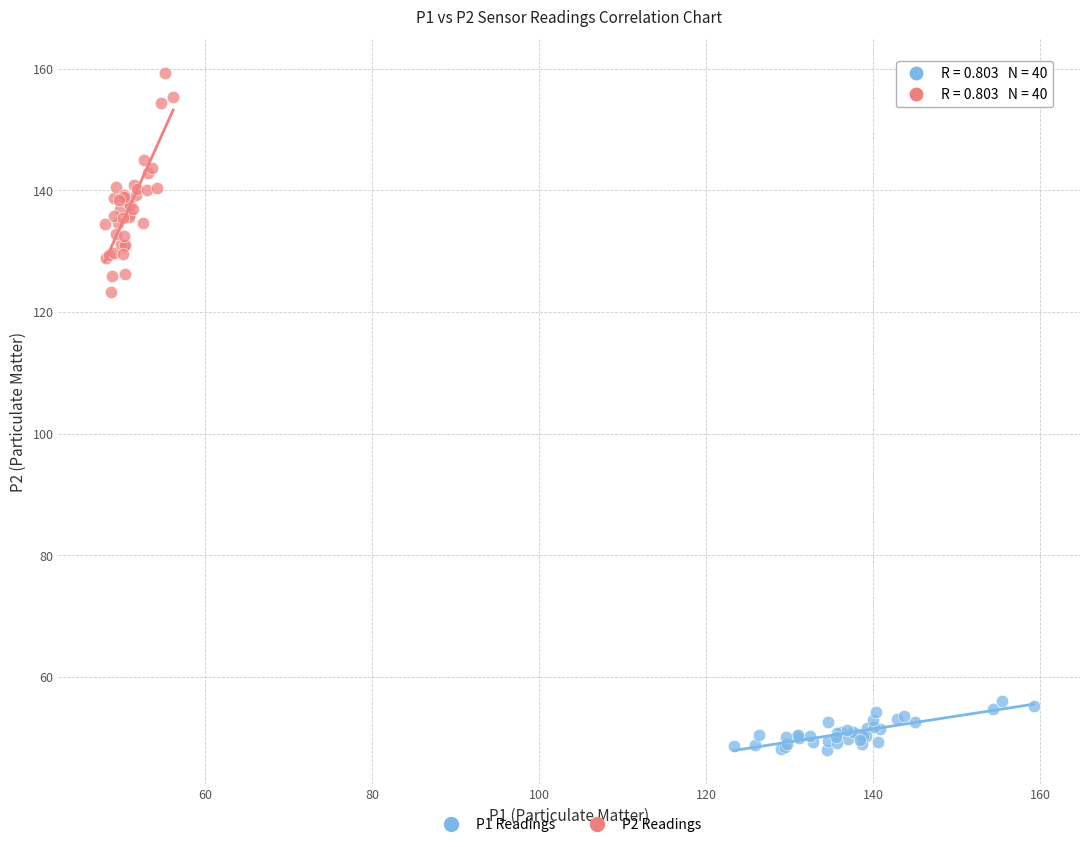

Which series reaches the minimum Y coordinate?

P1 Readings